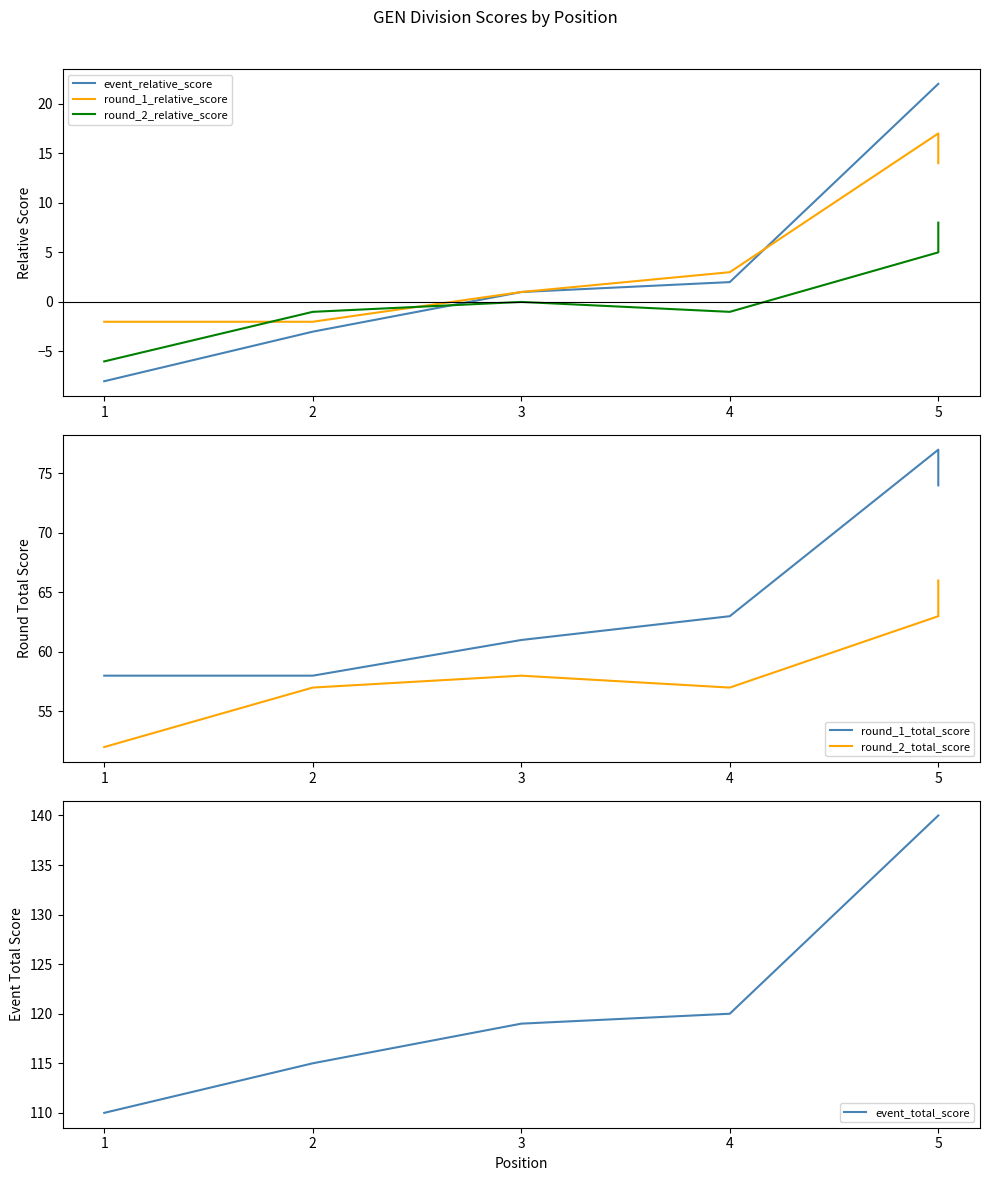

True or false: event_total_score and event_relative_score intersect in this chart.

False